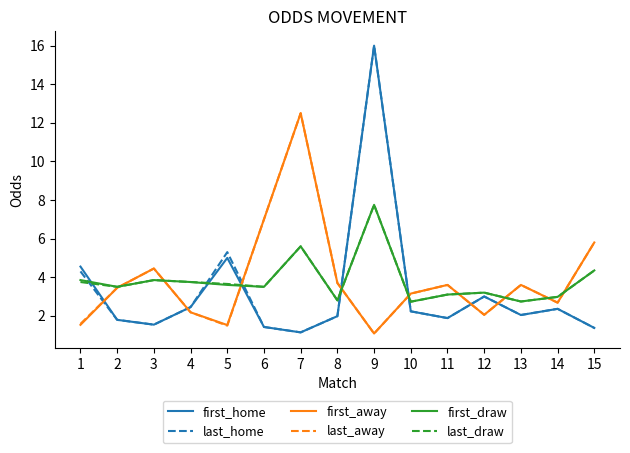

Is this an area chart (filled region under the line)?

No